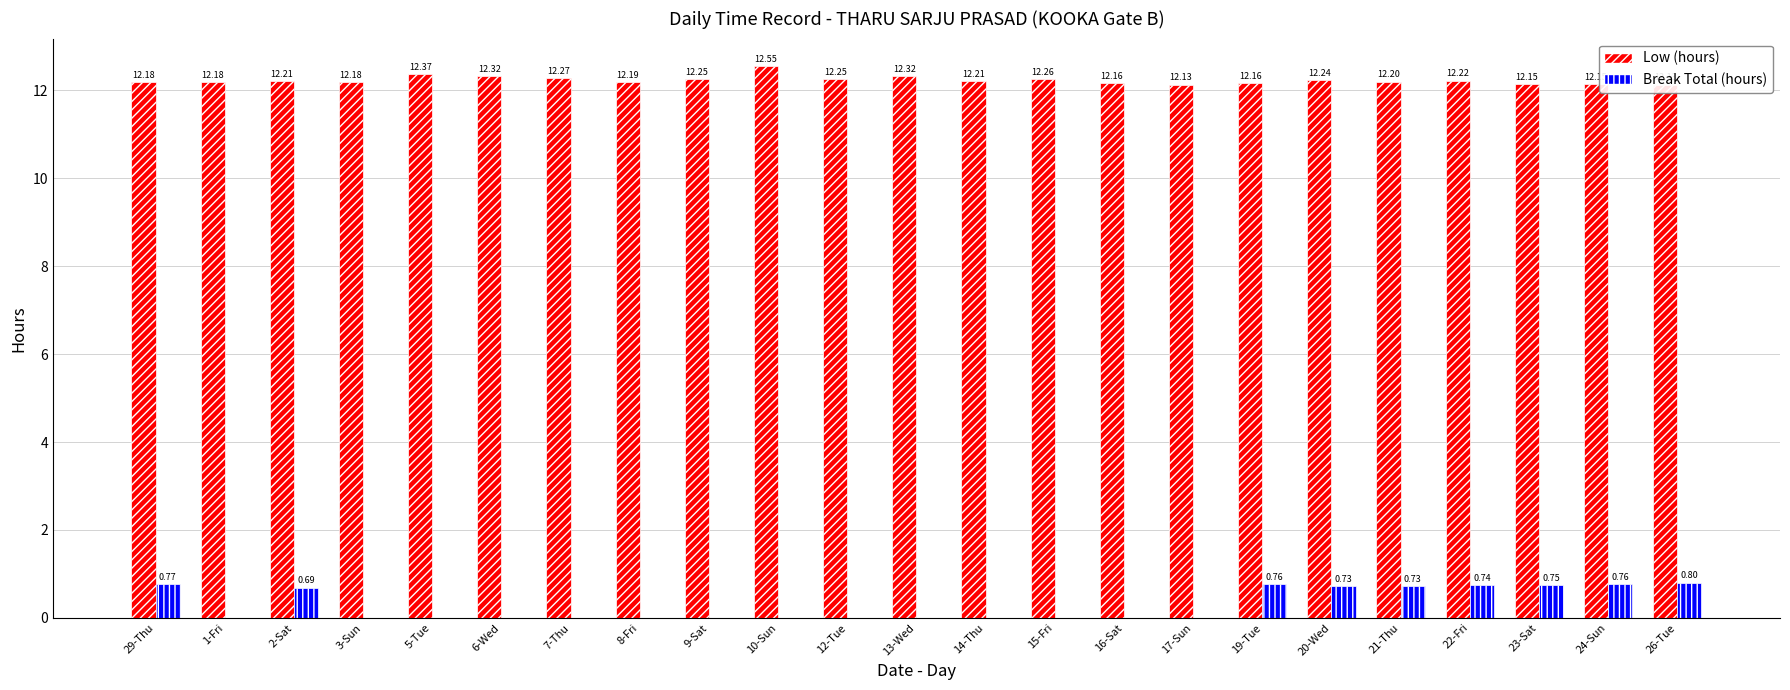

Reading right to left, extract all data points from this chart.

Low (hours): 12.1	12.2	12.2	12.2	12.2	12.2	12.2	12.1	12.2	12.3	12.2	12.3	12.2	12.6	12.2	12.2	12.3	12.3	12.4	12.2	12.2	12.2	12.2
Break Total (hours): 0.8	0.8	0.8	0.7	0.7	0.7	0.8	0.0	0.0	0.0	0.0	0.0	0.0	0.0	0.0	0.0	0.0	0.0	0.0	0.0	0.7	0.0	0.8